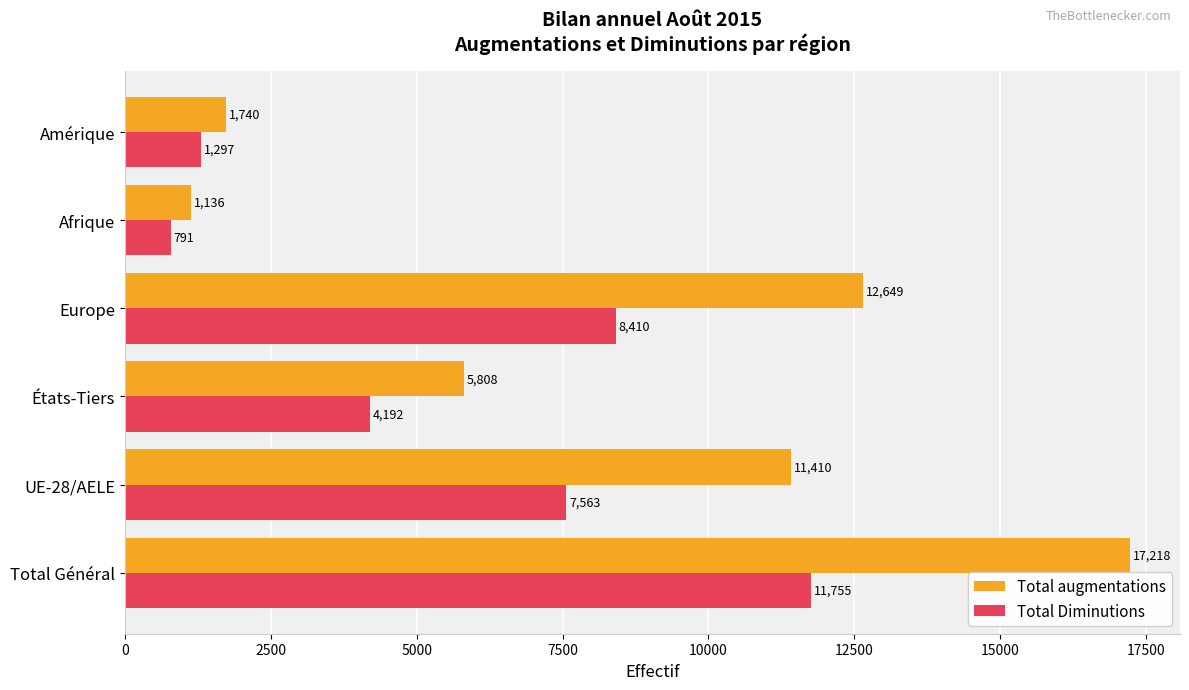

What are all the series names shown in the legend?

Total augmentations, Total Diminutions